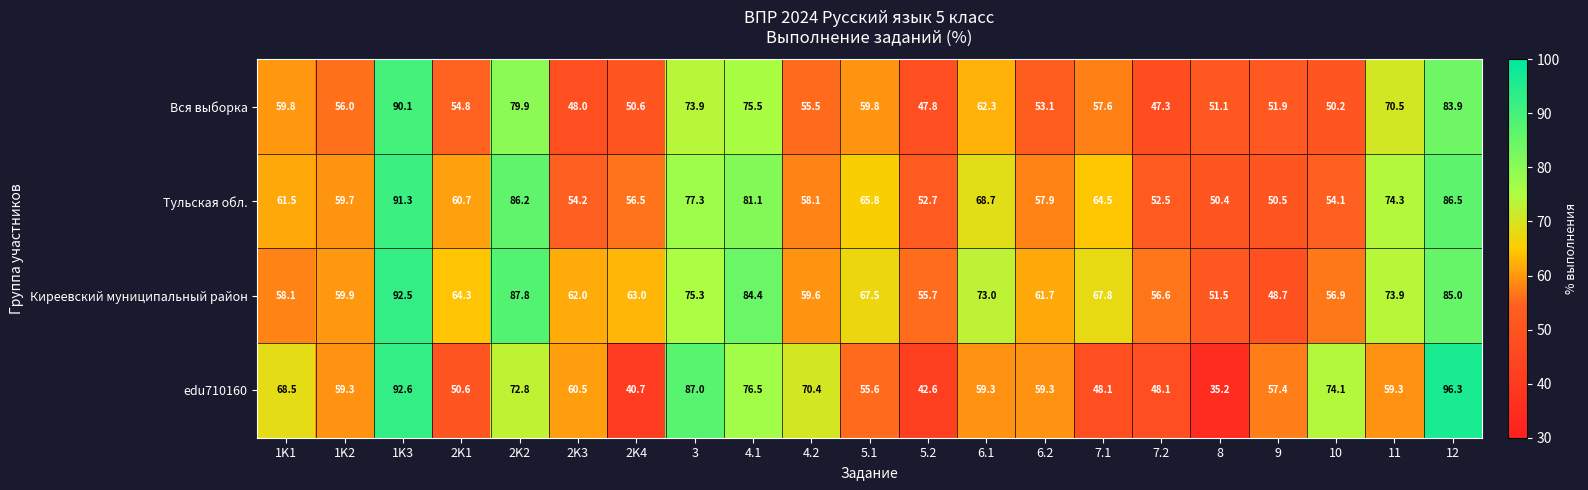

What is the difference between the Тульская обл. values at 1K1 and 2K3?

7.3